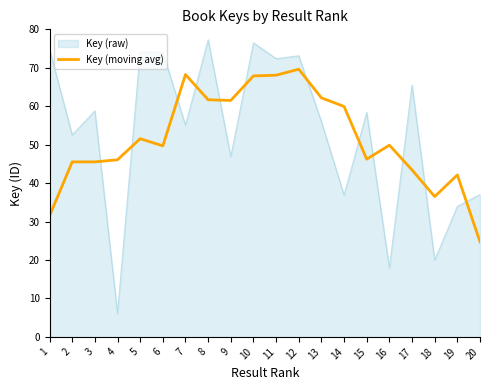

What is the difference between the Key (raw) values at 14 and 9?

10.0